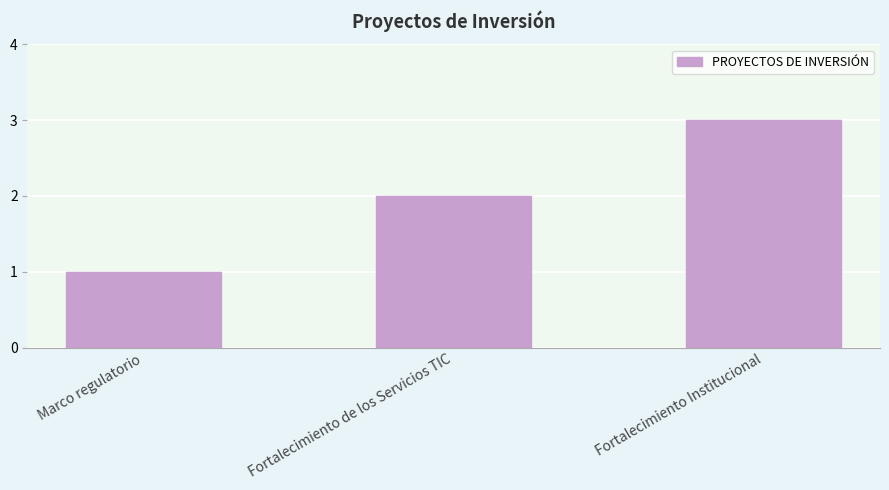

Count the number of data series in this chart.

1